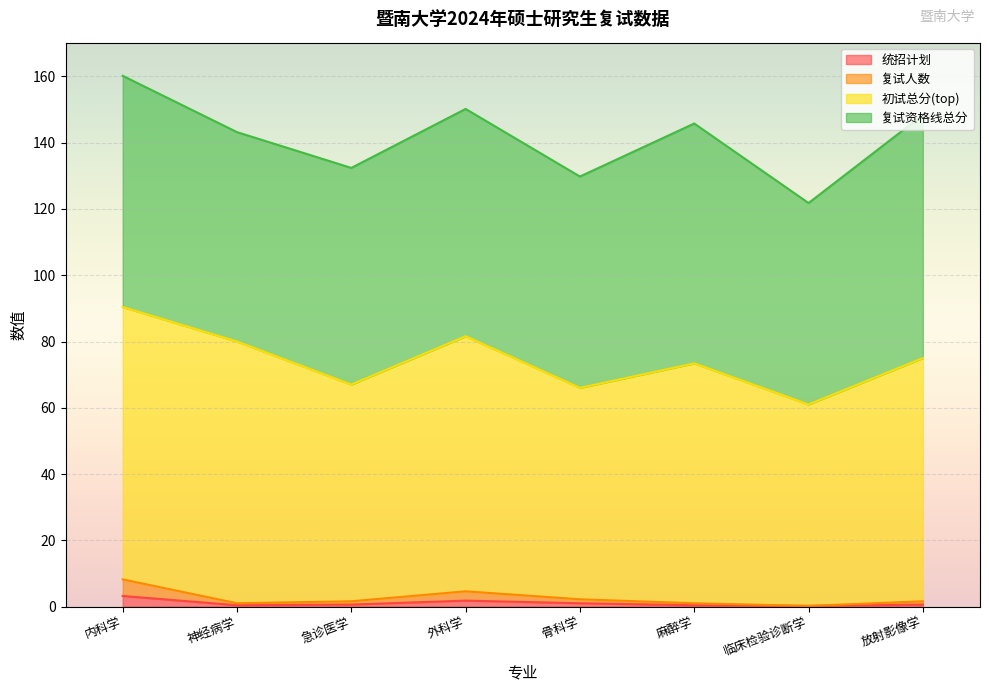

Does the chart display data point markers on the line(s)?

No